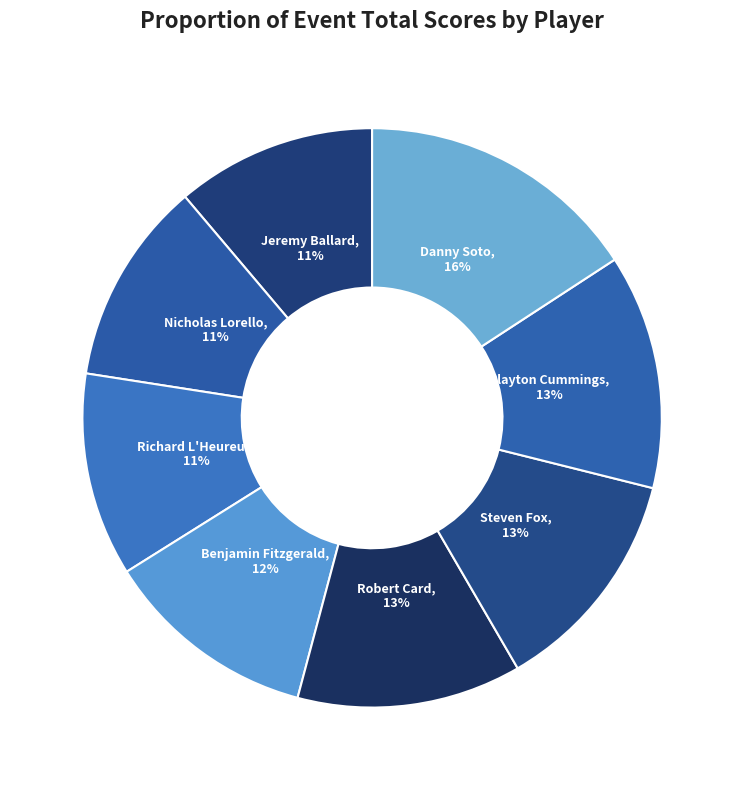

To the nearest percent, what is the difference between the largest and smallest slice percentages?

5%